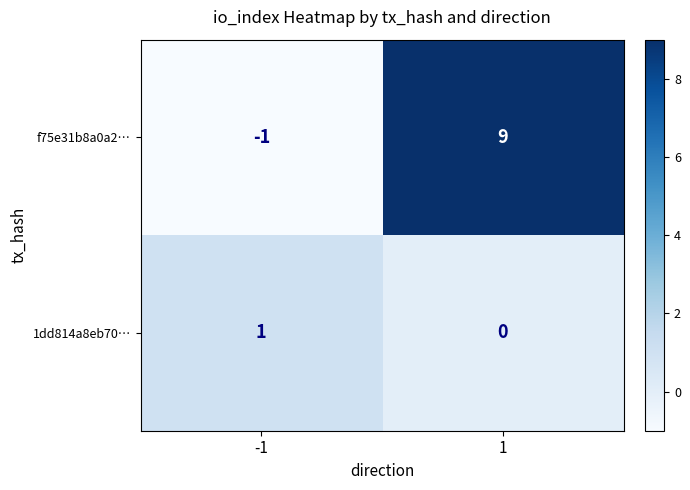

Reading left to right, list all the values displayed in this chart.

f75e31b8a0a2…: -1=-1	1=9
1dd814a8eb70…: -1=1	1=0